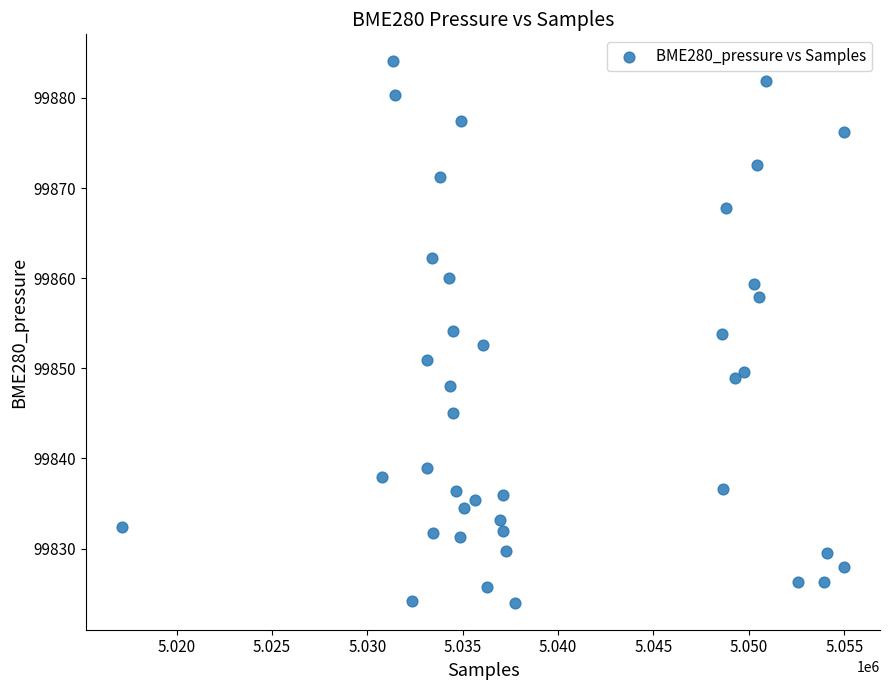

What is the range of X values (max minus min)?

37837.0